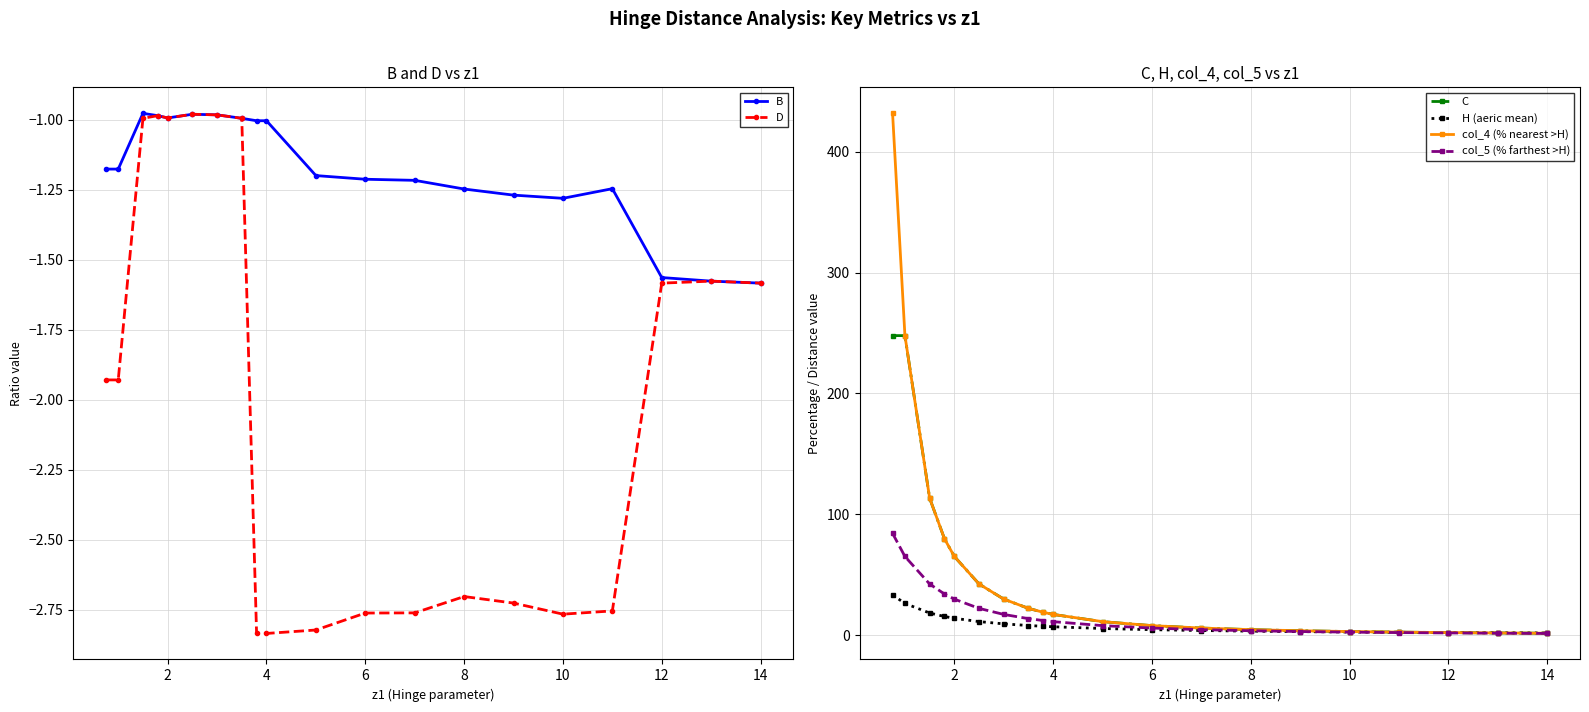

Is it true that H (aeric mean) equals 2.1 at 12?

True